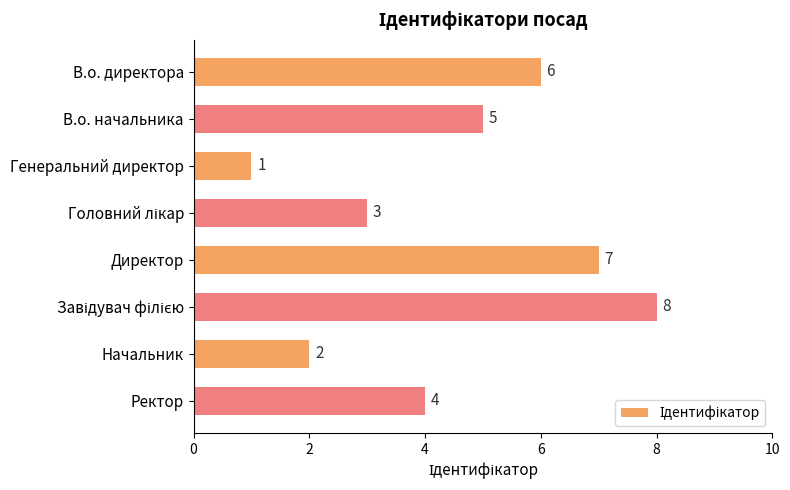

What position from the top is Генеральний директор?

3